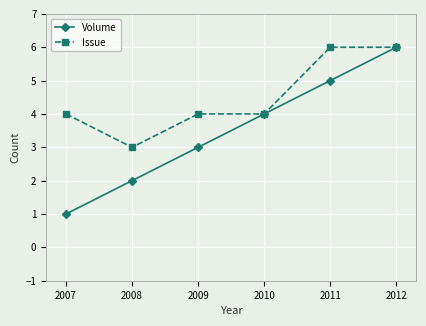

What is the difference between the highest and lowest values at 2009?

1